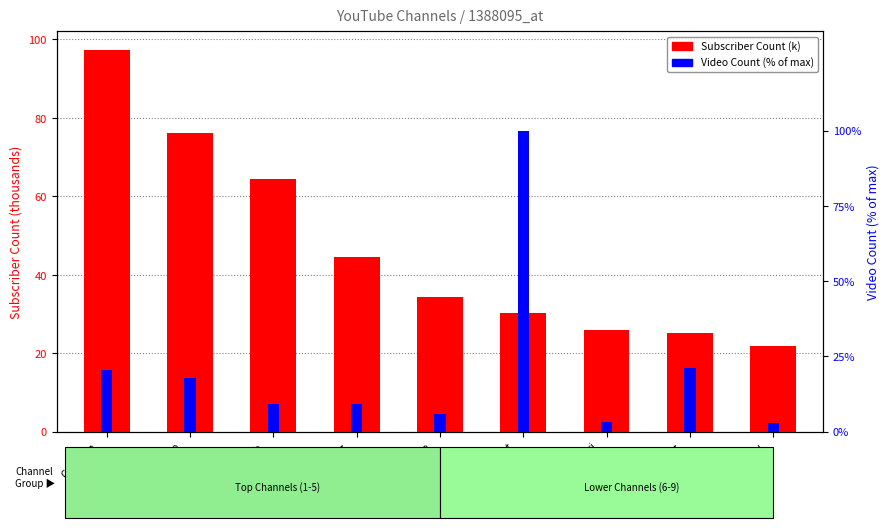

Does the chart contain stacked bars?

No